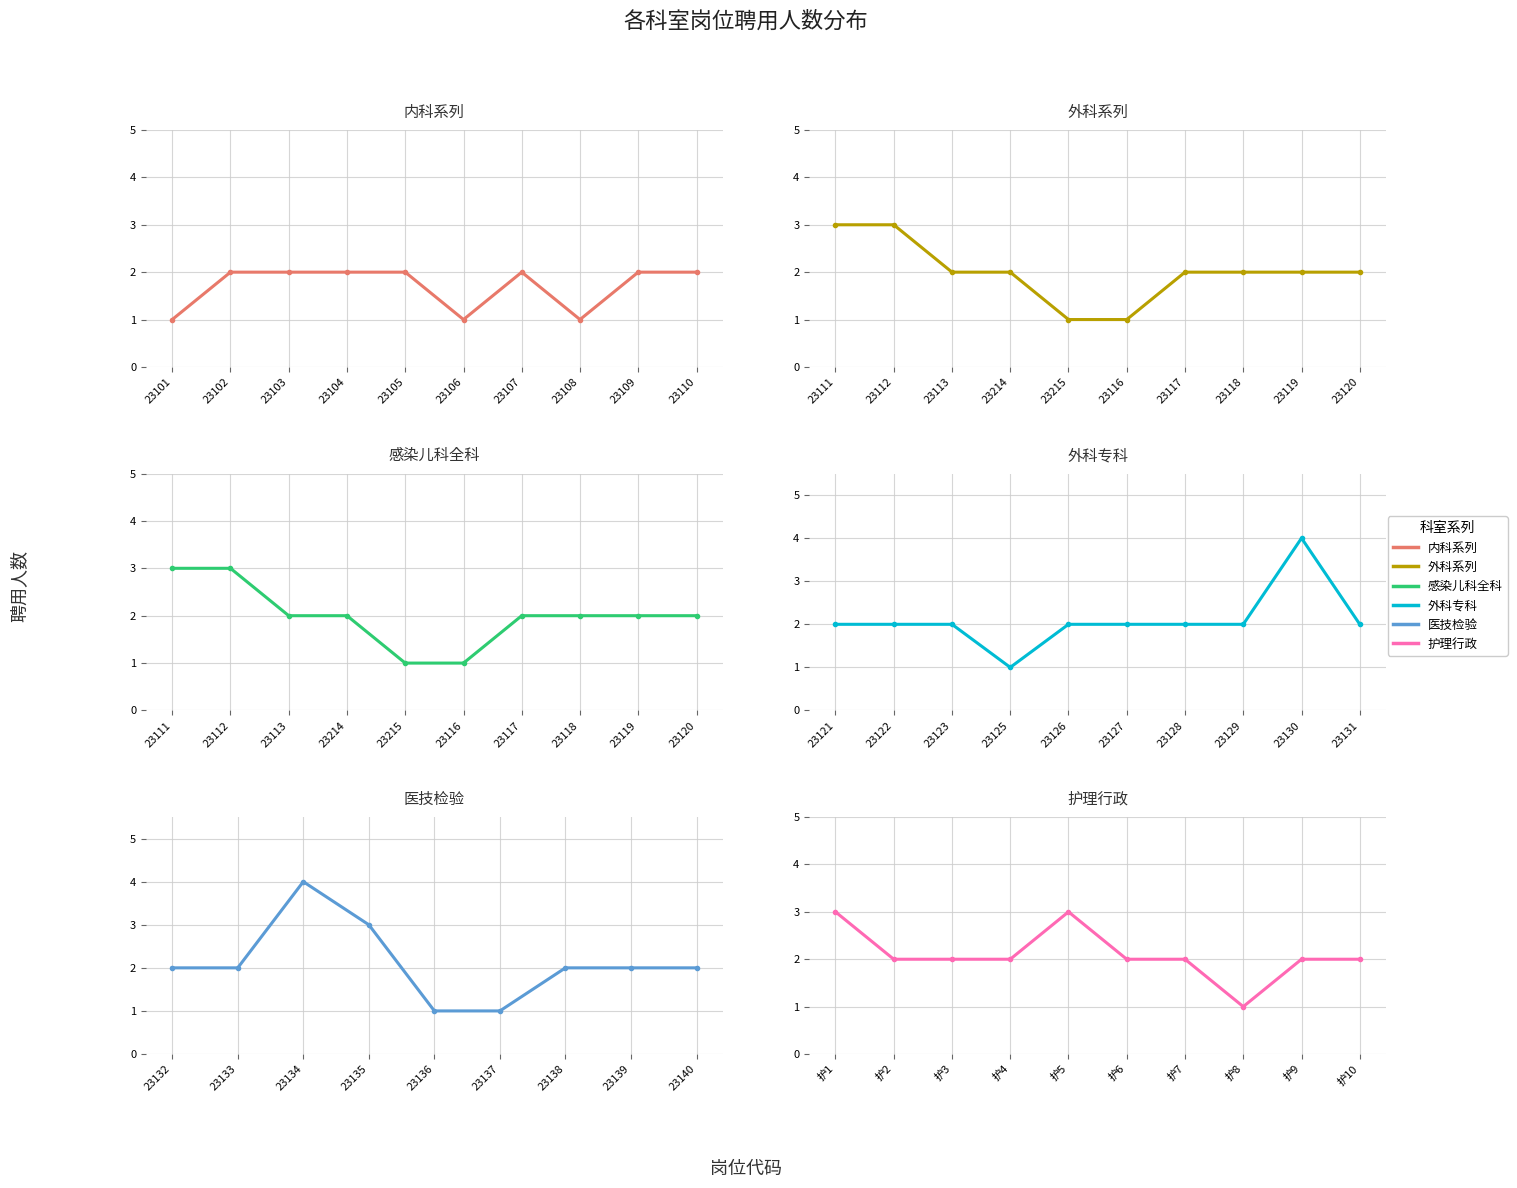

Which category has the highest value in the 内科医师 series?

23102